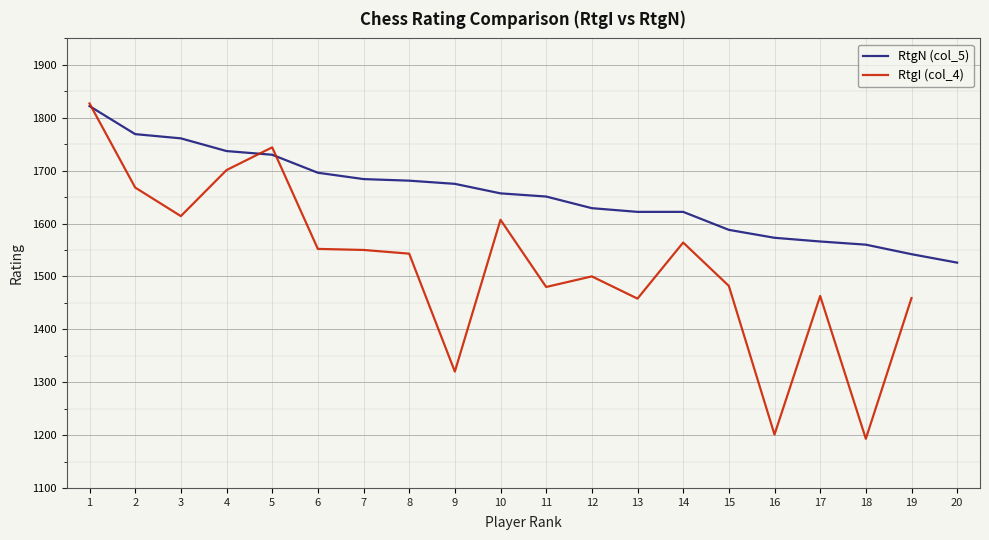

What is the sum of the RtgI (col_4) values at 15 and 5?

3226.0